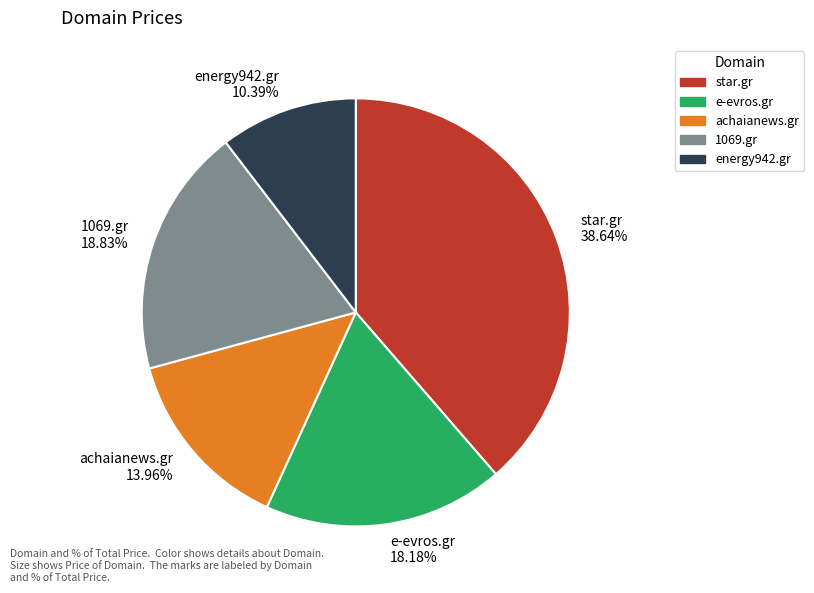

To the nearest percent, what percentage of the pie is 1069.gr?

19%